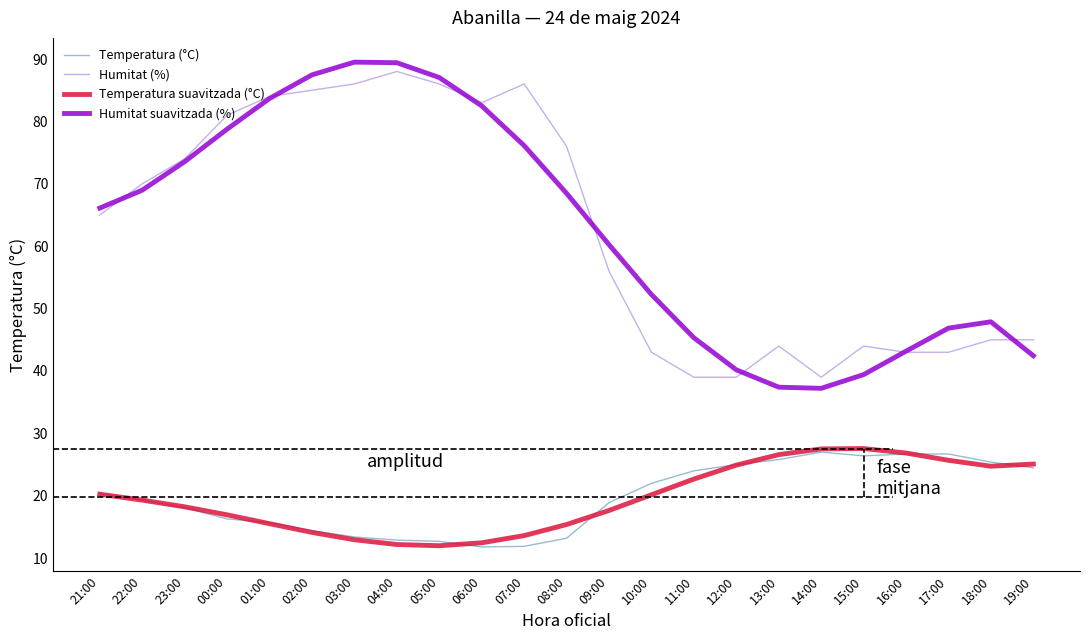

True or false: Humitat suavitzada (%) and Temperatura suavitzada (°C) cross at least once.

False